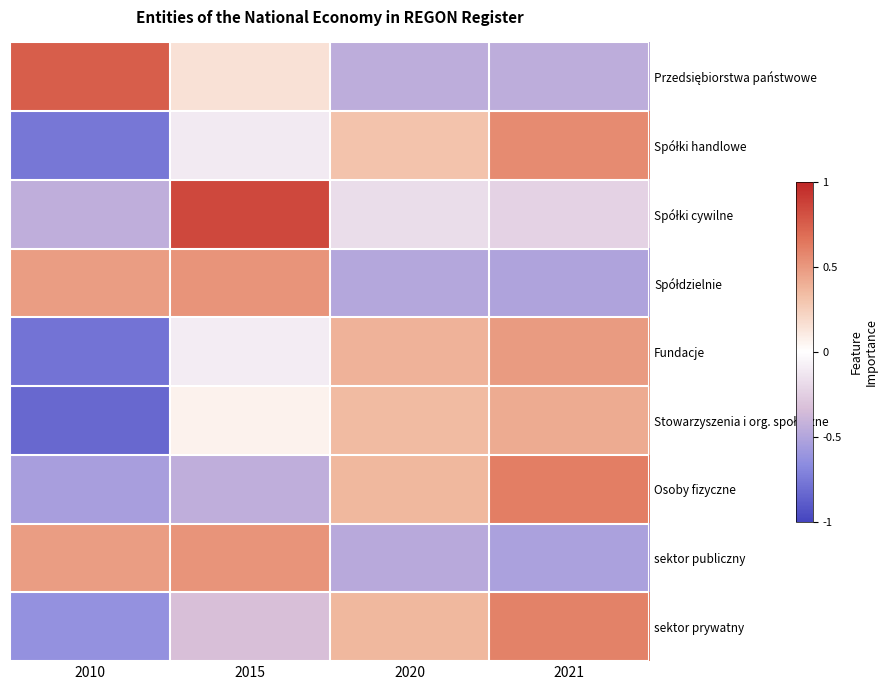

What is the spread (max minus min) of values at 2020?

0.9